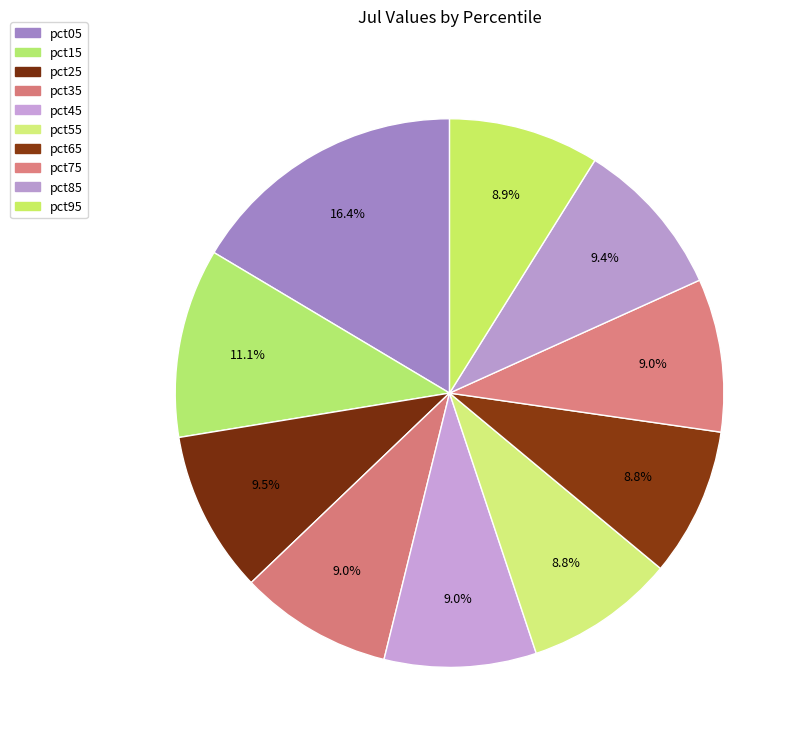

To the nearest percent, what percentage of the pie is pct95?

9%